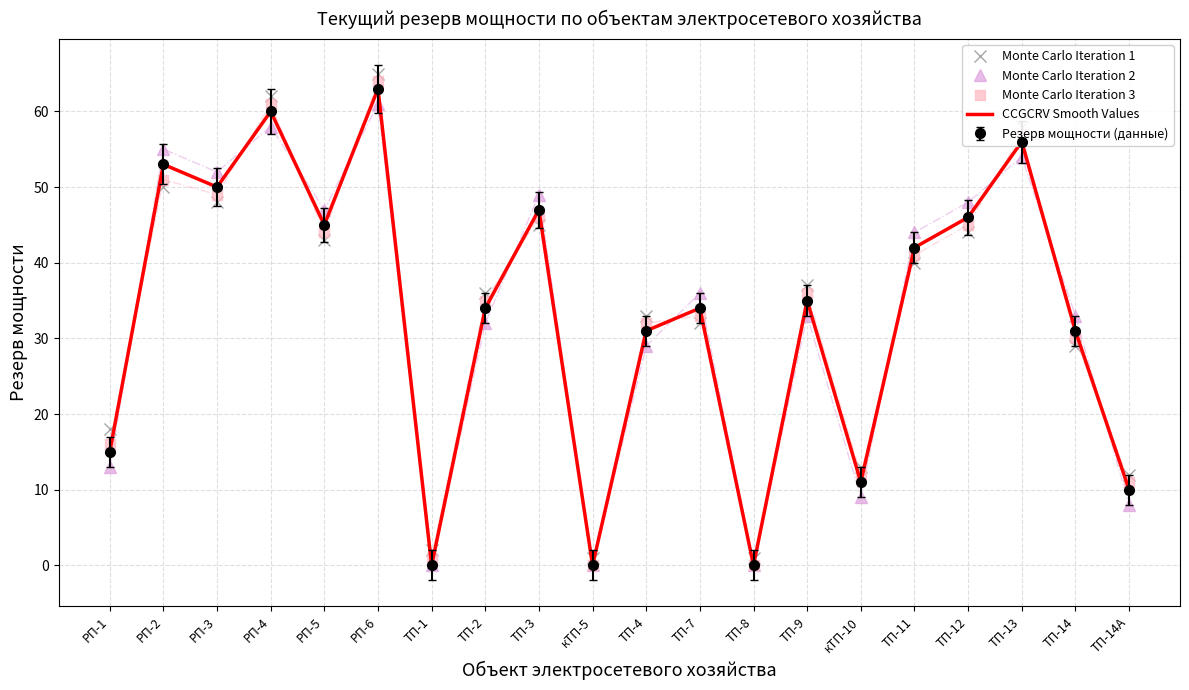

What position from the left is РП-6?

6